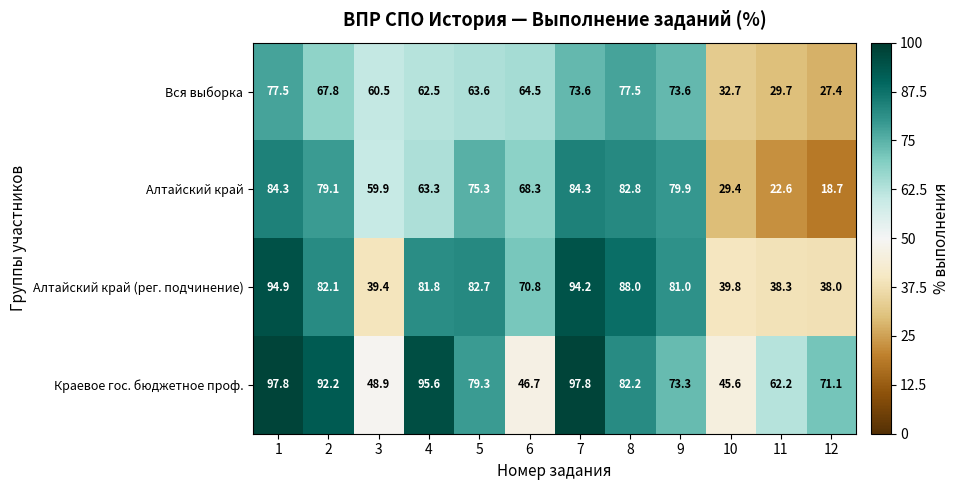

What is the approximate value of Алтайский край at 10?

29.4